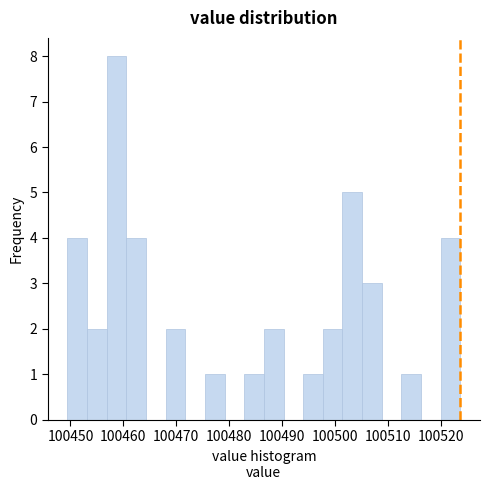

Around what value on the x-axis is the tallest bar? Give the approximate position of its centre, as read against the axis.

100459